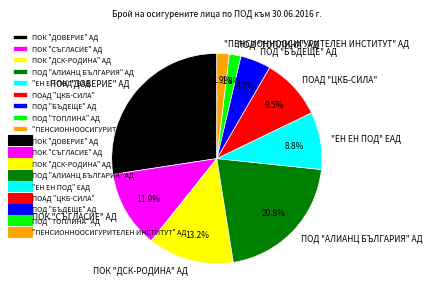

Which has a higher value, ПОК "ДСК-РОДИНА" АД or "ЕН ЕН ПОД" ЕАД?

ПОК "ДСК-РОДИНА" АД